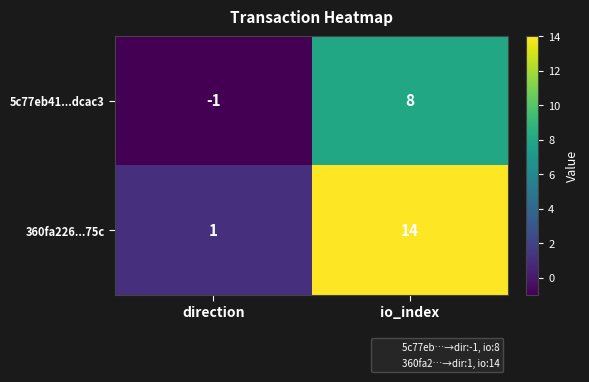

Which series changed the most between direction and io_index?

360fa226...75c